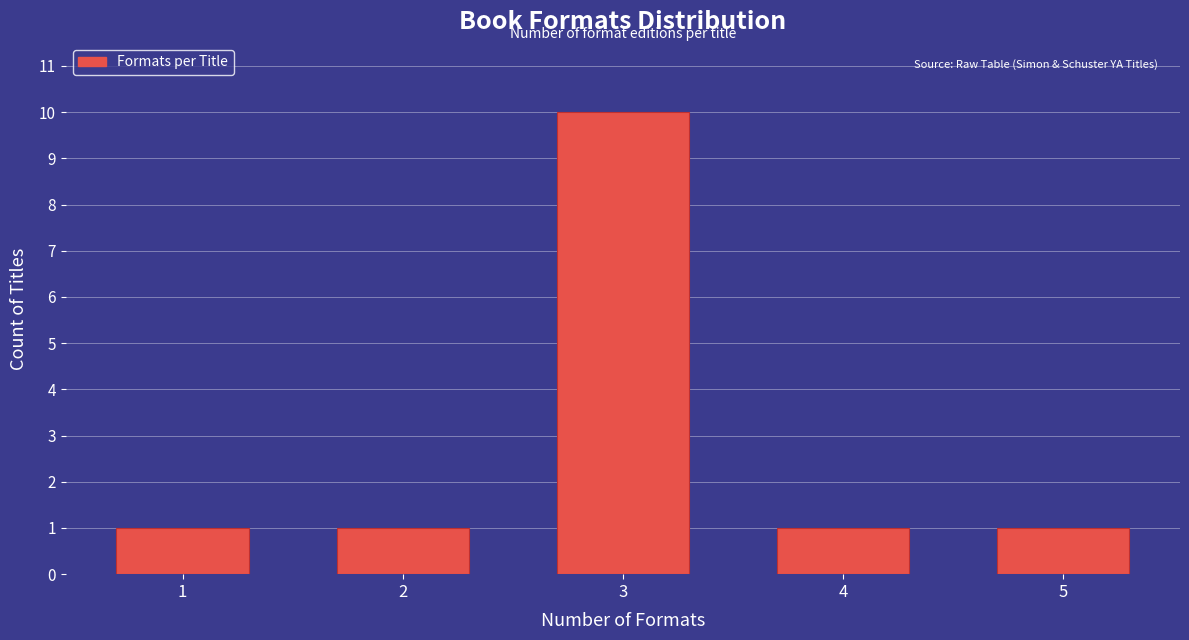

Reading left to right, list all the values displayed in this chart.

1=1	2=1	3=10	4=1	5=1